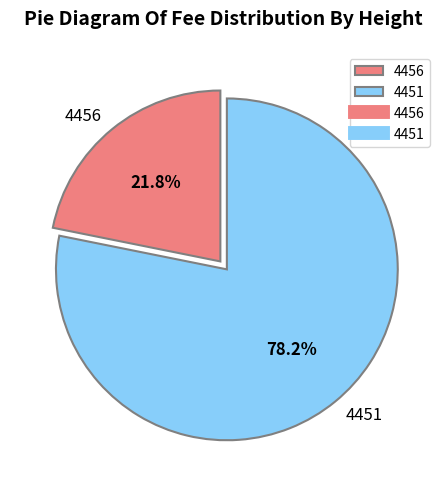

Does any single category account for the majority?

Yes